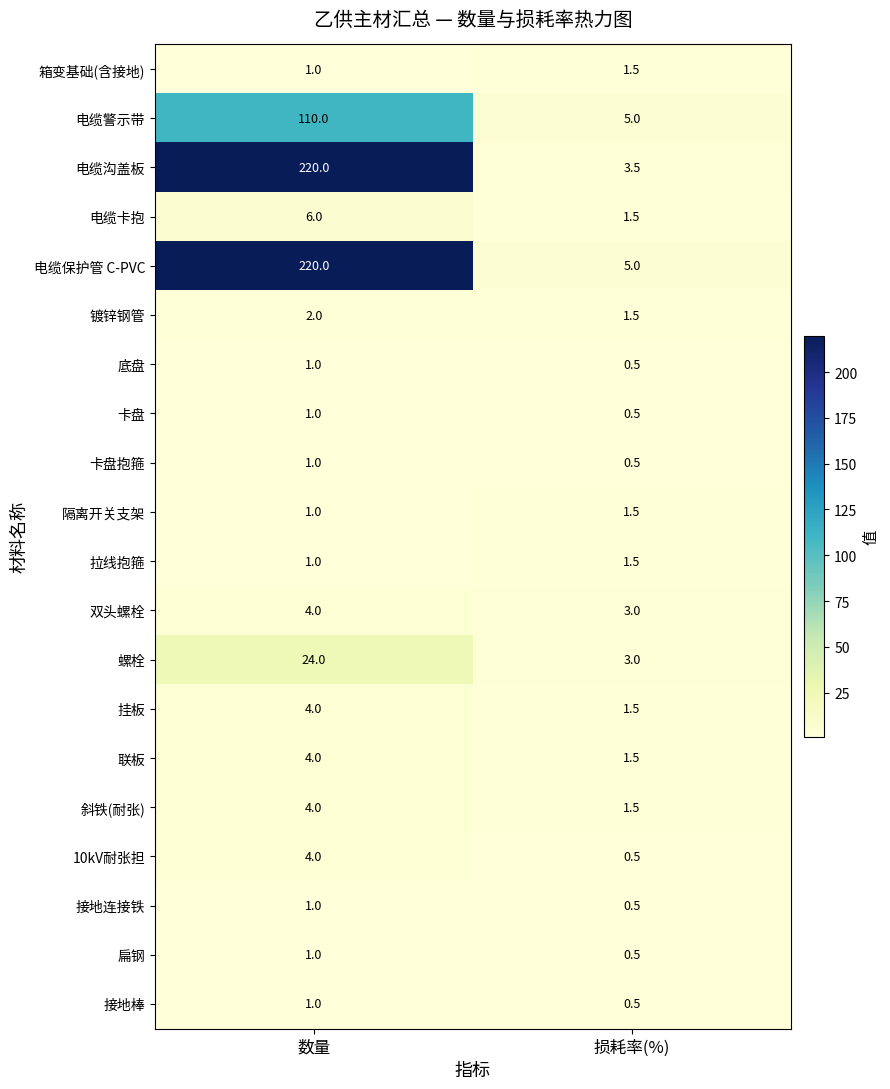

At which category is the sum across all series the highest?

数量